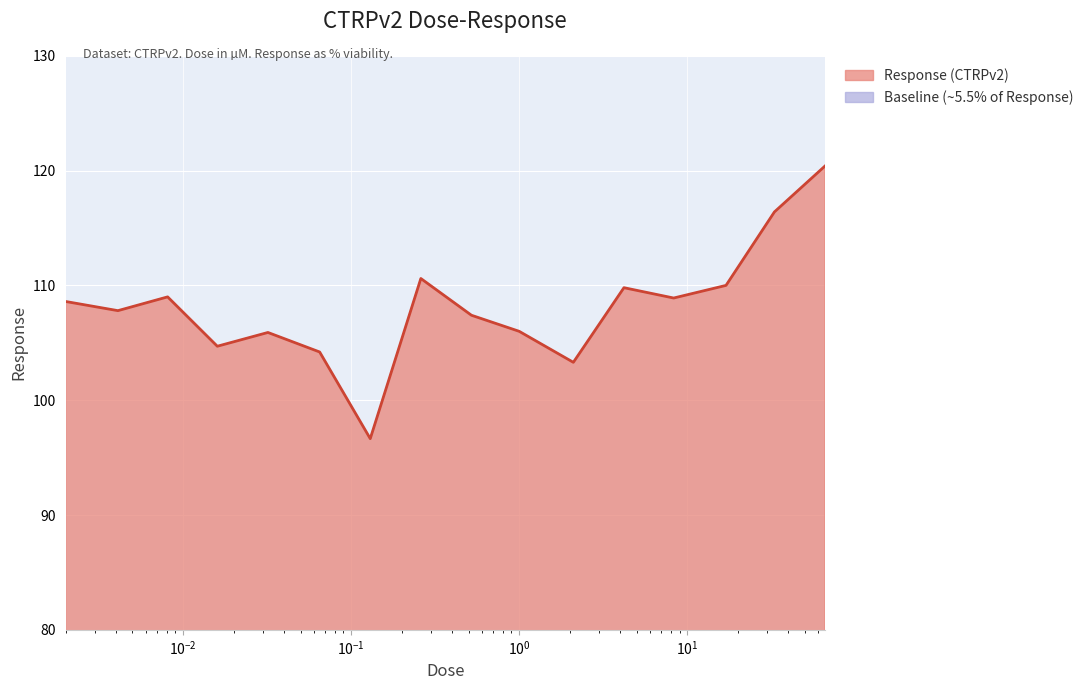

Rank the categories by value from highest to lowest.

66.0, 33.0, 0.26, 17.0, 4.2, 0.0081, 8.3, 0.002, 0.0041, 0.52, 1.0, 0.032, 0.016, 0.065, 2.1, 0.13